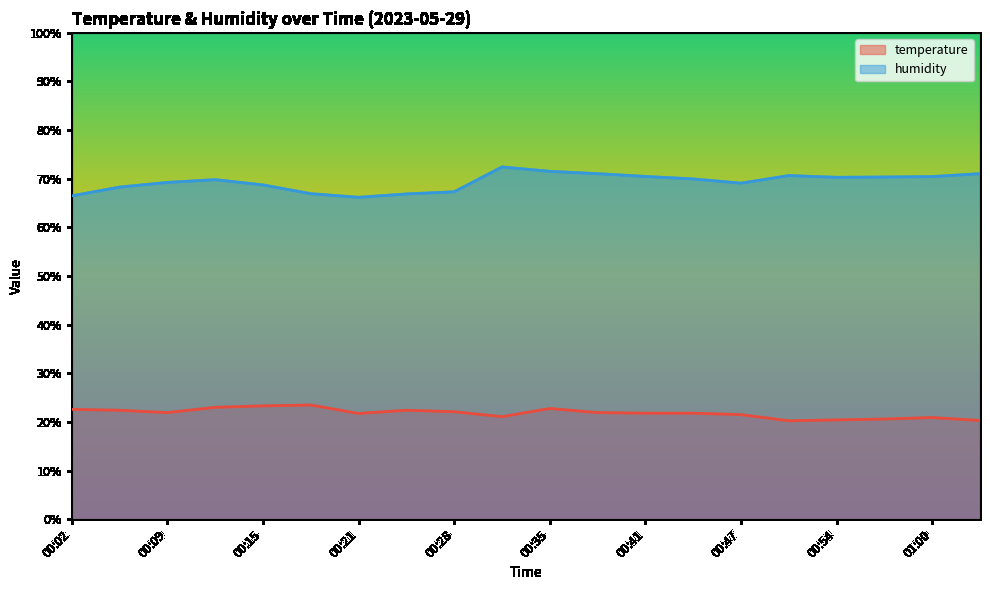

What is the label of the 13th point from the left?

00:41